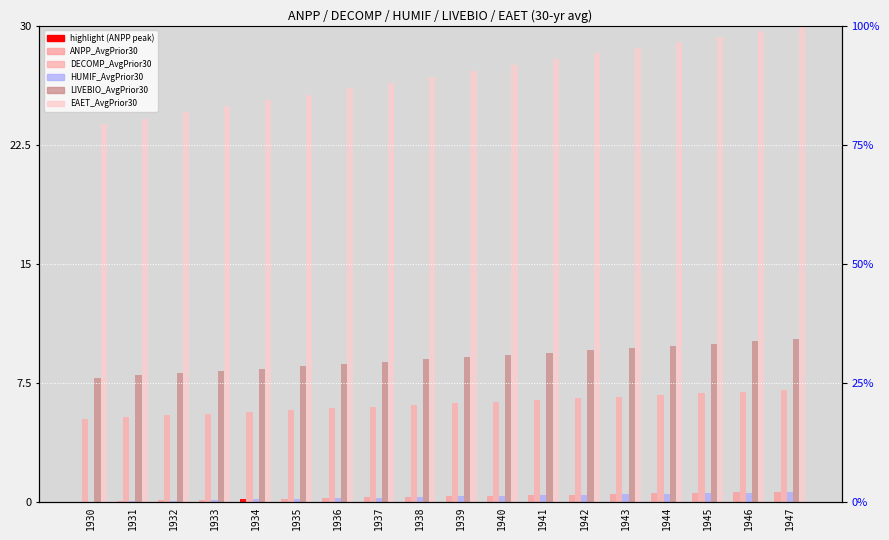

Reading left to right, extract all data points from this chart.

ANPP_AvgPrior30: 0.0	0.0	0.1	0.1	0.2	0.2	0.2	0.3	0.3	0.3	0.4	0.4	0.4	0.5	0.5	0.5	0.6	0.6
DECOMP_AvgPrior30: 5.2	5.3	5.4	5.6	5.7	5.8	5.9	6.0	6.1	6.2	6.3	6.4	6.5	6.6	6.7	6.8	6.9	7.0
HUMIF_AvgPrior30: 0.0	0.0	0.1	0.1	0.1	0.2	0.2	0.3	0.3	0.3	0.4	0.4	0.4	0.5	0.5	0.5	0.6	0.6
LIVEBIO_AvgPrior30: 7.8	8.0	8.1	8.2	8.4	8.5	8.7	8.8	9.0	9.1	9.3	9.4	9.5	9.7	9.8	10.0	10.1	10.2
EAET_AvgPrior30: 23.8	24.1	24.5	24.9	25.3	25.7	26.1	26.4	26.8	27.2	27.5	27.9	28.3	28.6	29.0	29.3	29.6	30.0